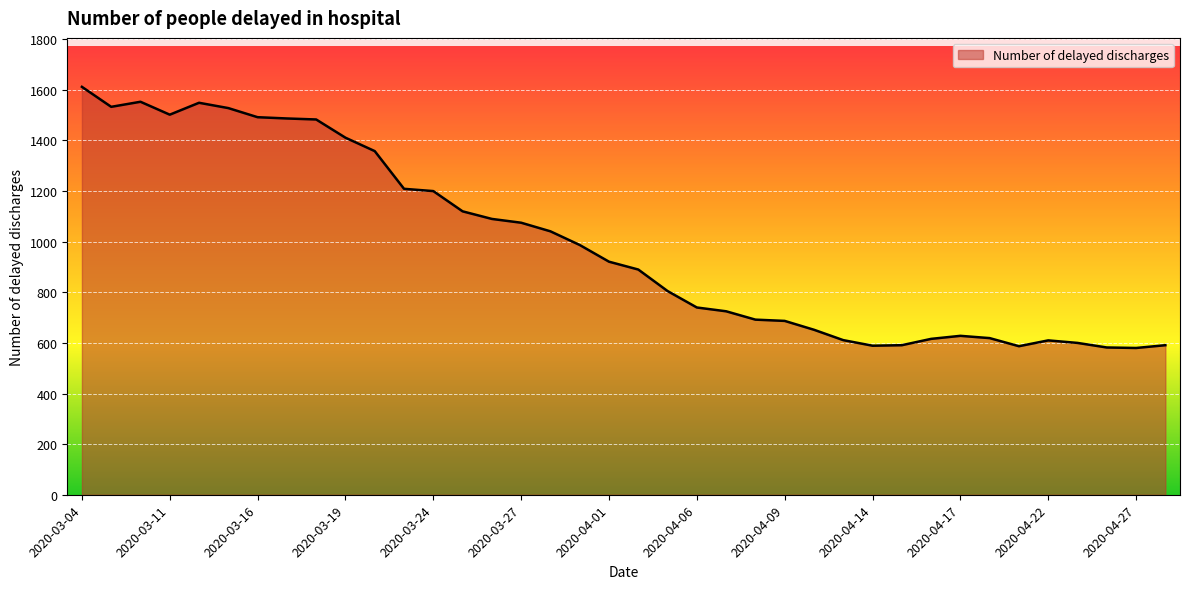

What is the difference between the maximum and minimum values?

1032